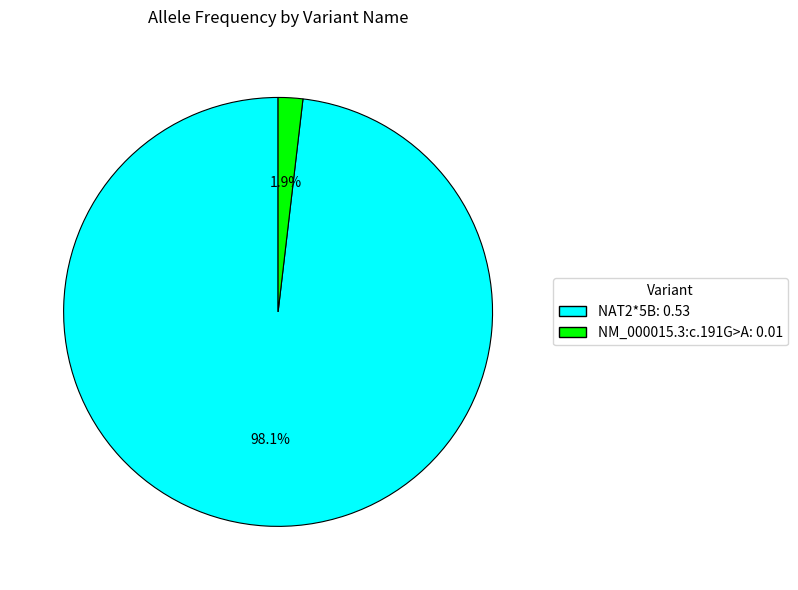

Which category accounts for the majority?

NAT2*5B